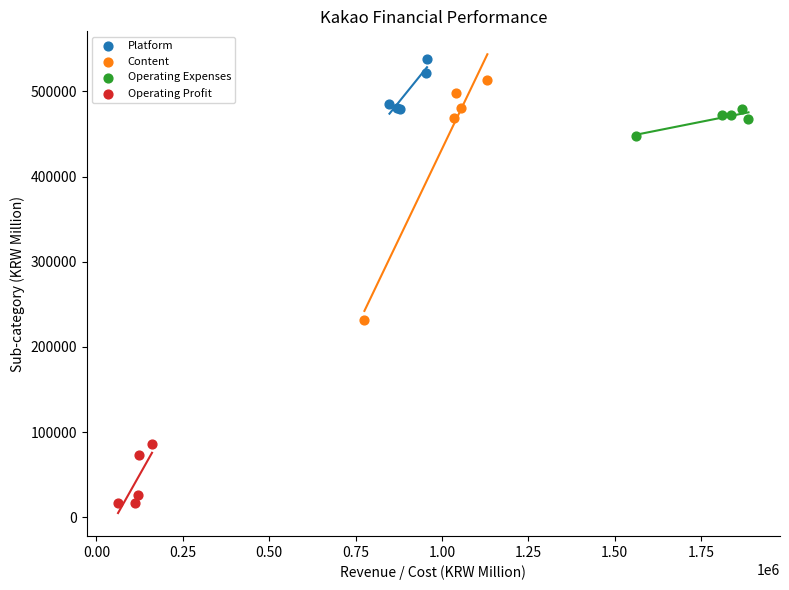

Which series contains the highest Y value?

Platform